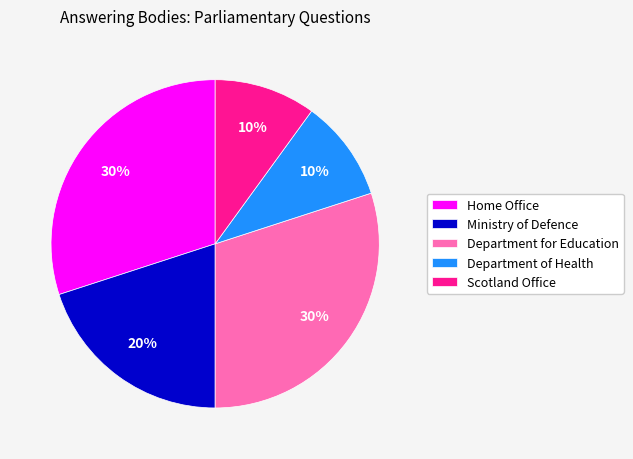

Does any single category account for the majority?

No